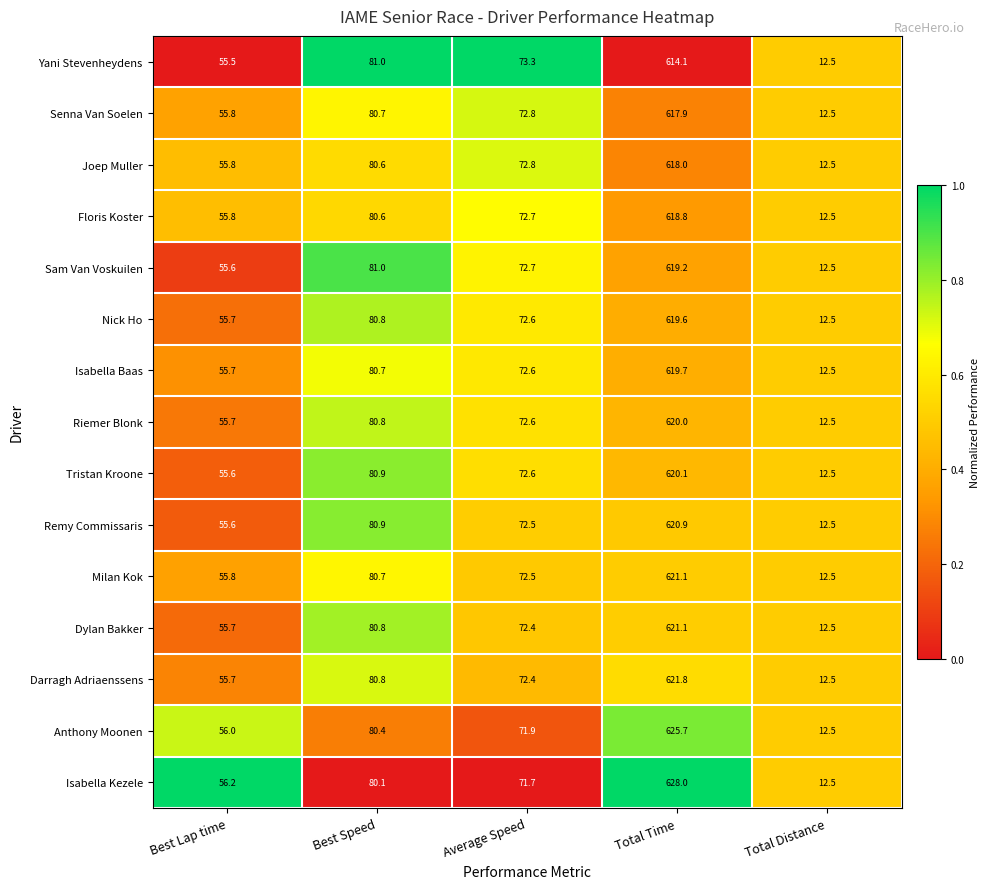

What is the total value across all series at Total Time?

9306.0